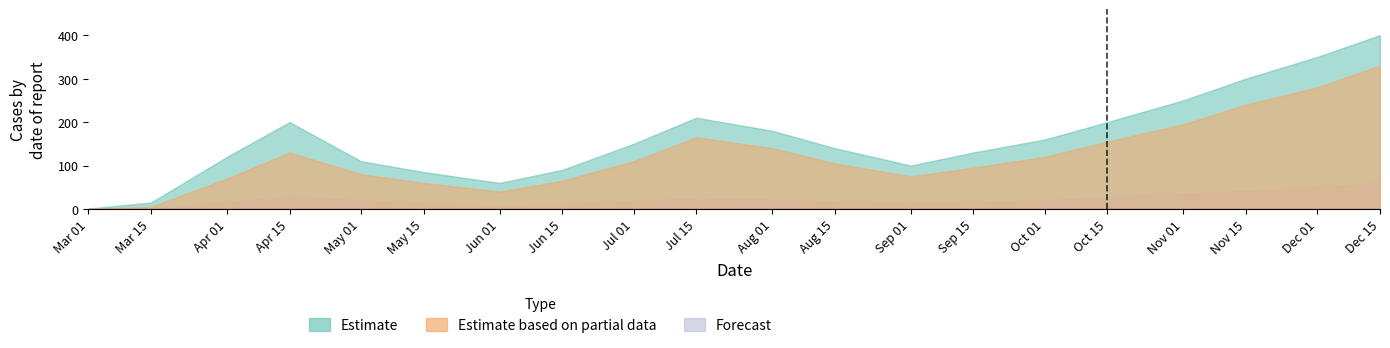

True or false: COVID deaths and Positive tests intersect in this chart.

False